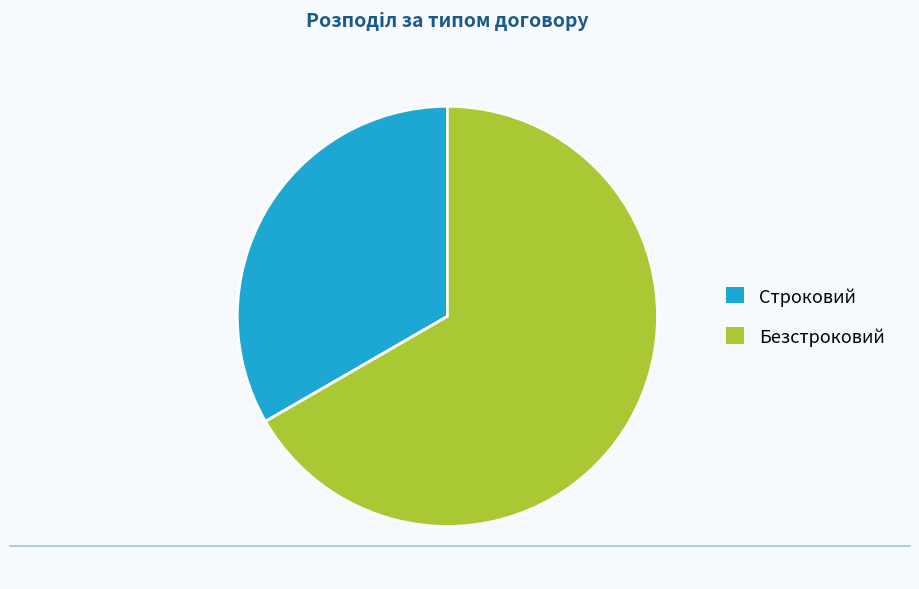

Is there any slice that represents more than half of the pie?

Yes